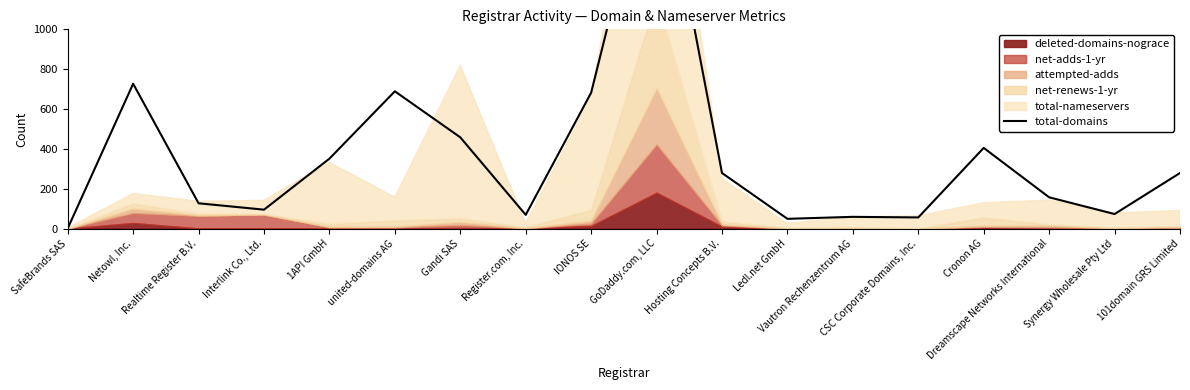

Count the number of categories in the chart.

18